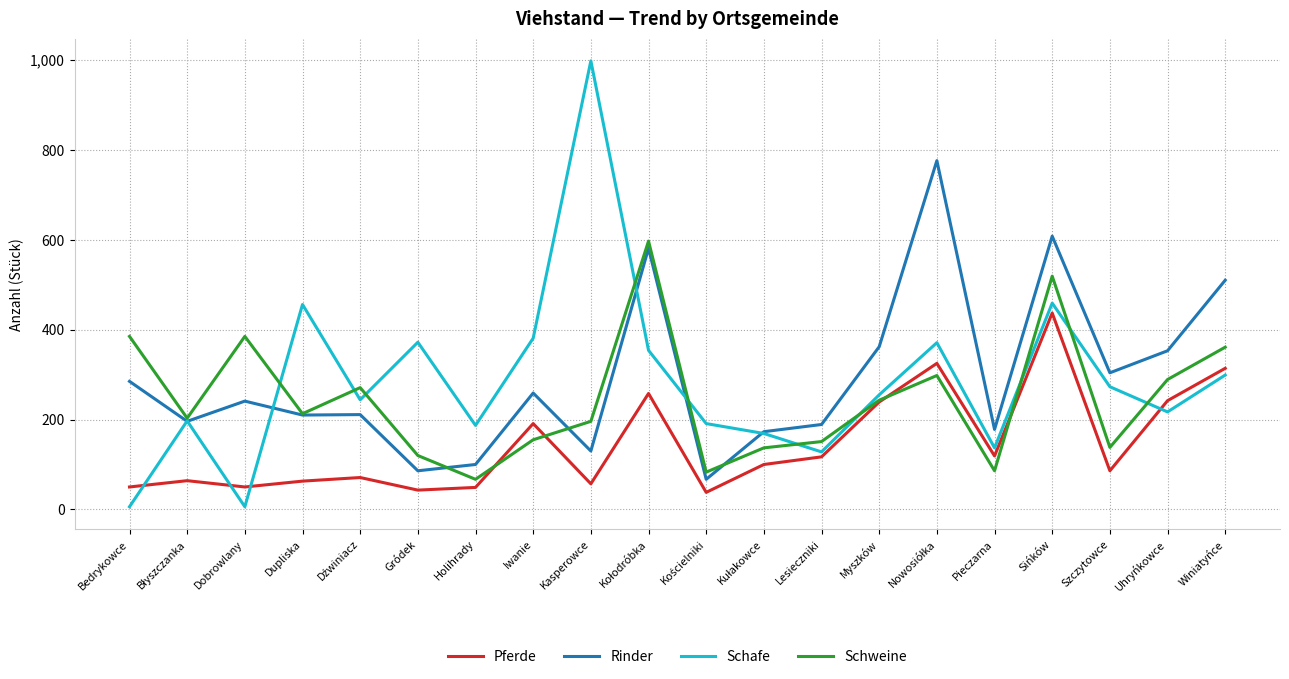

At which category is the sum across all series the highest?

Sińków